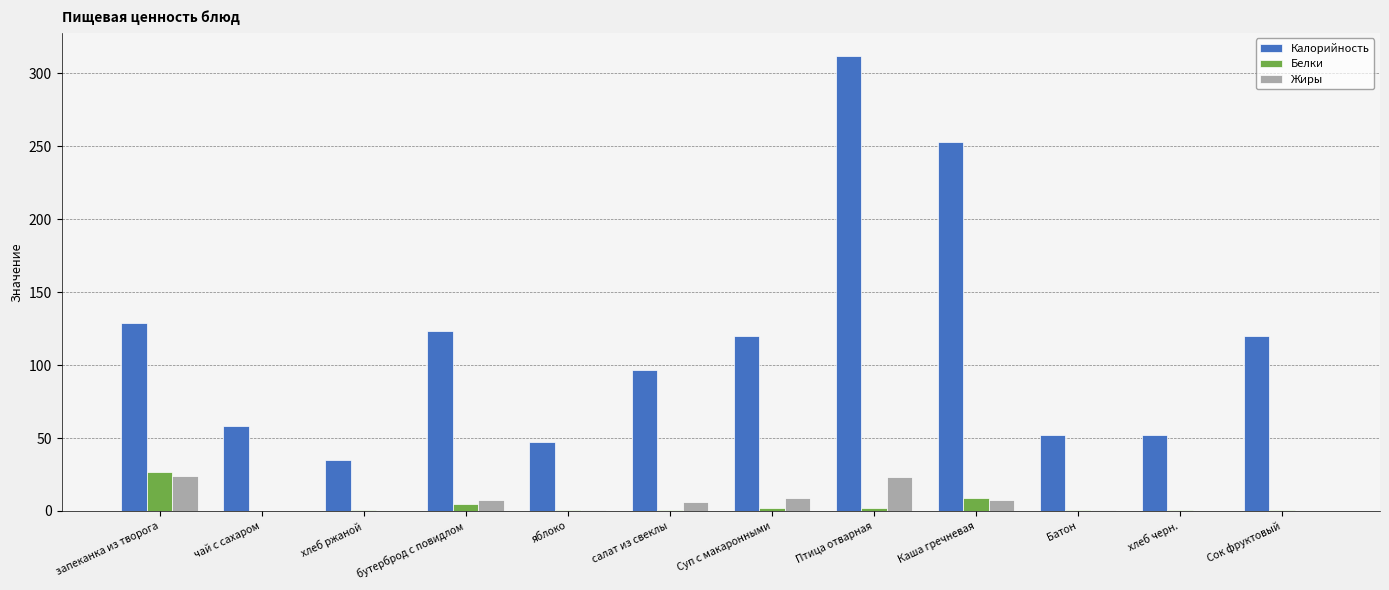

At which label does Калорийность first exceed 120?

запеканка из творога